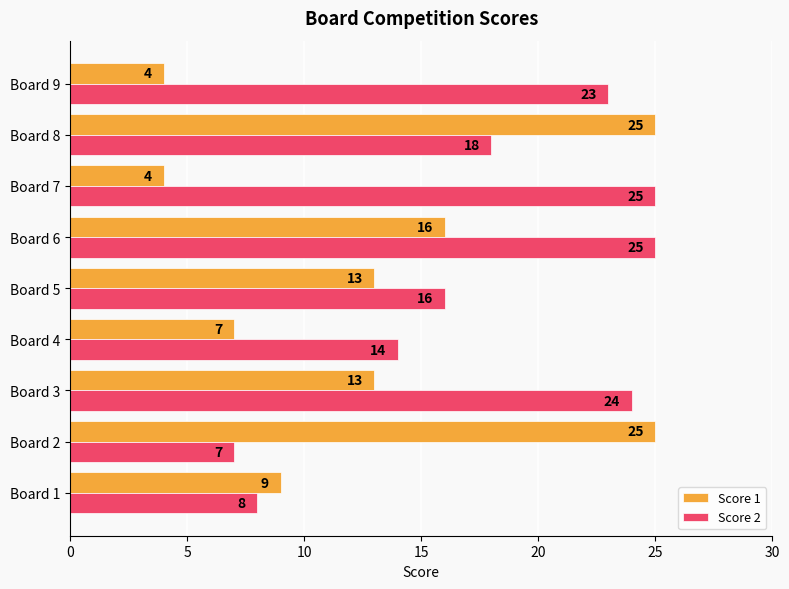

What is the maximum value shown in the chart?

25